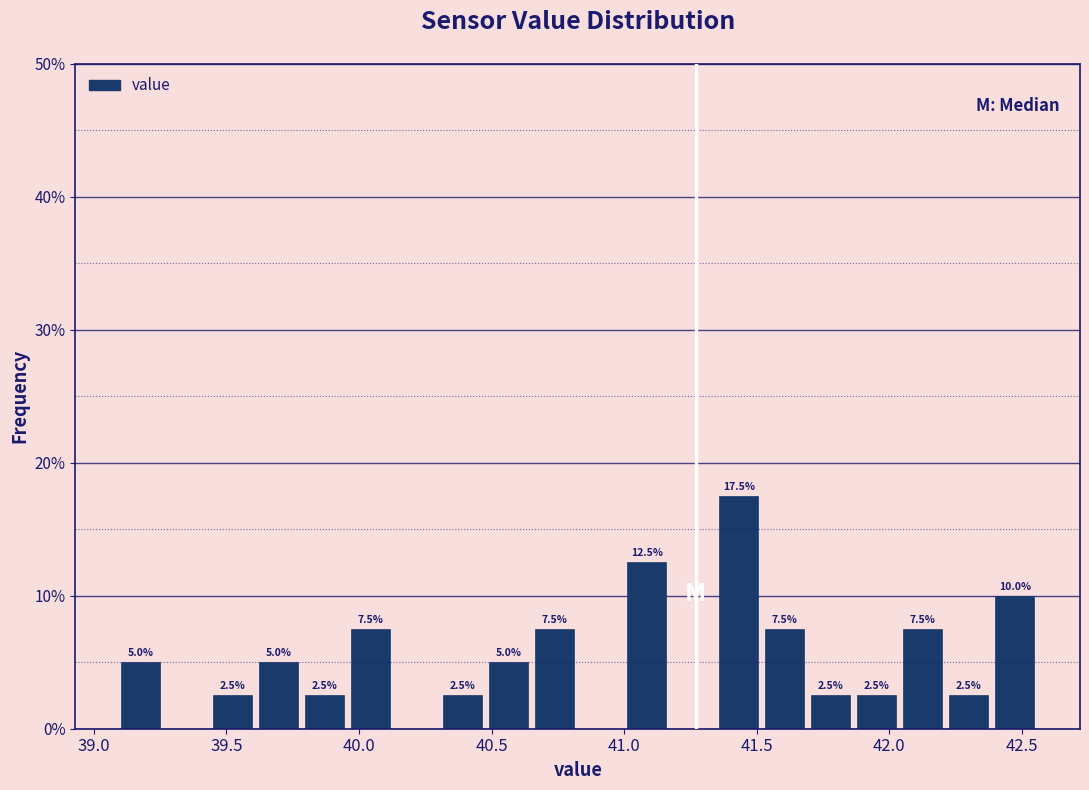

Around what value on the x-axis is the tallest bar? Give the approximate position of its centre, as read against the axis.

41.45